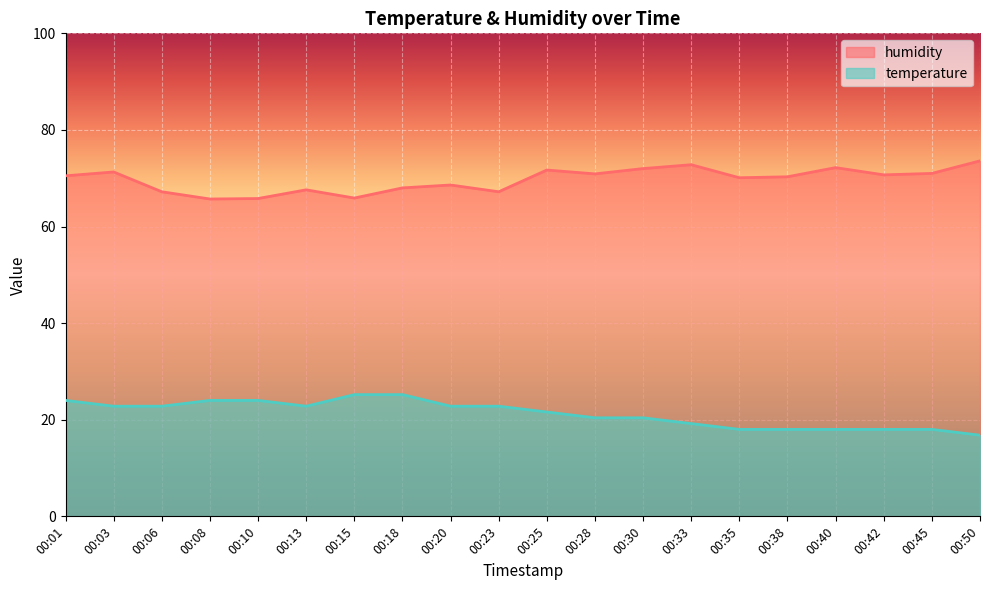

How many lines are shown in the chart?

2